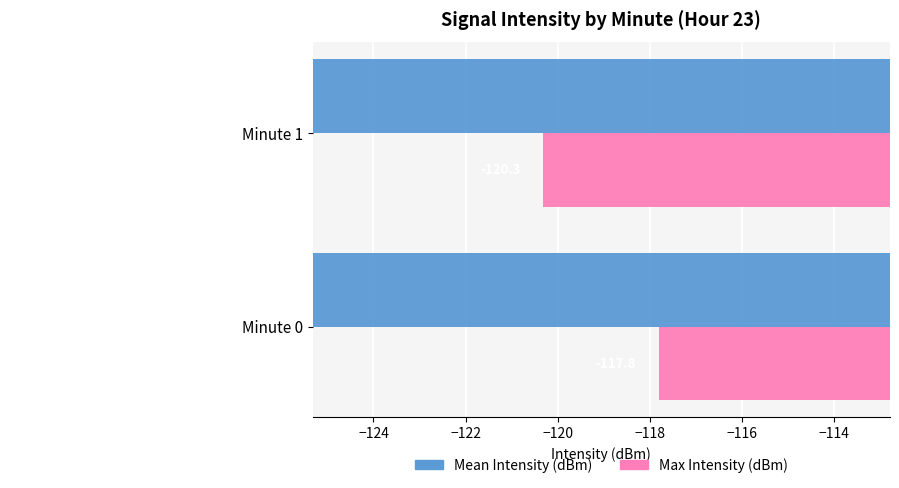

What is the maximum value for Max Intensity (dBm)?

-117.8